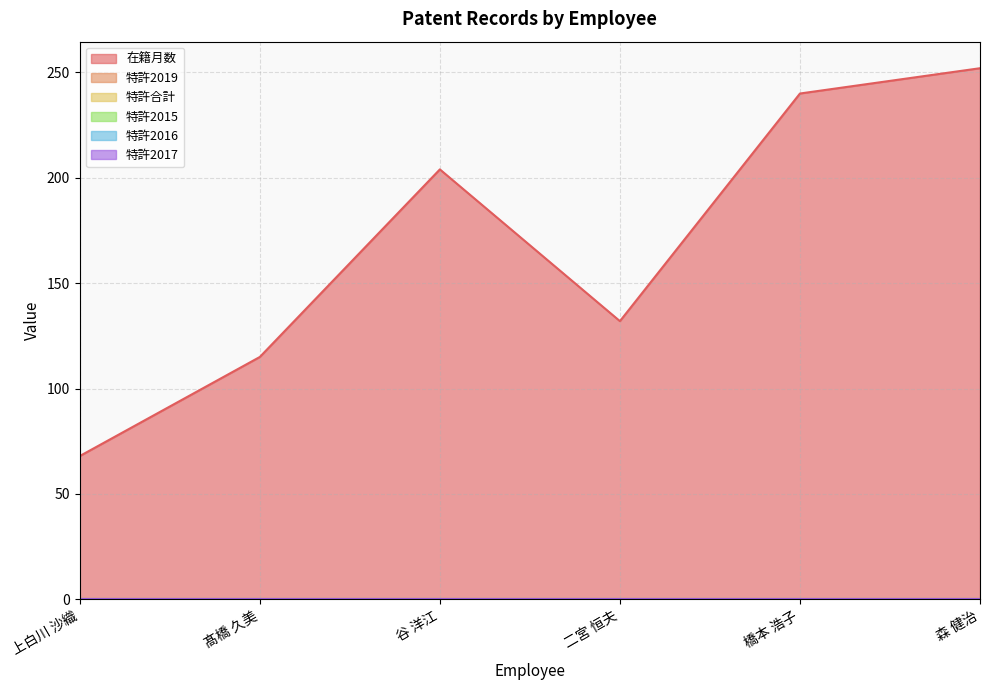

At which label does 特許2017 reach its minimum?

上白川 沙織